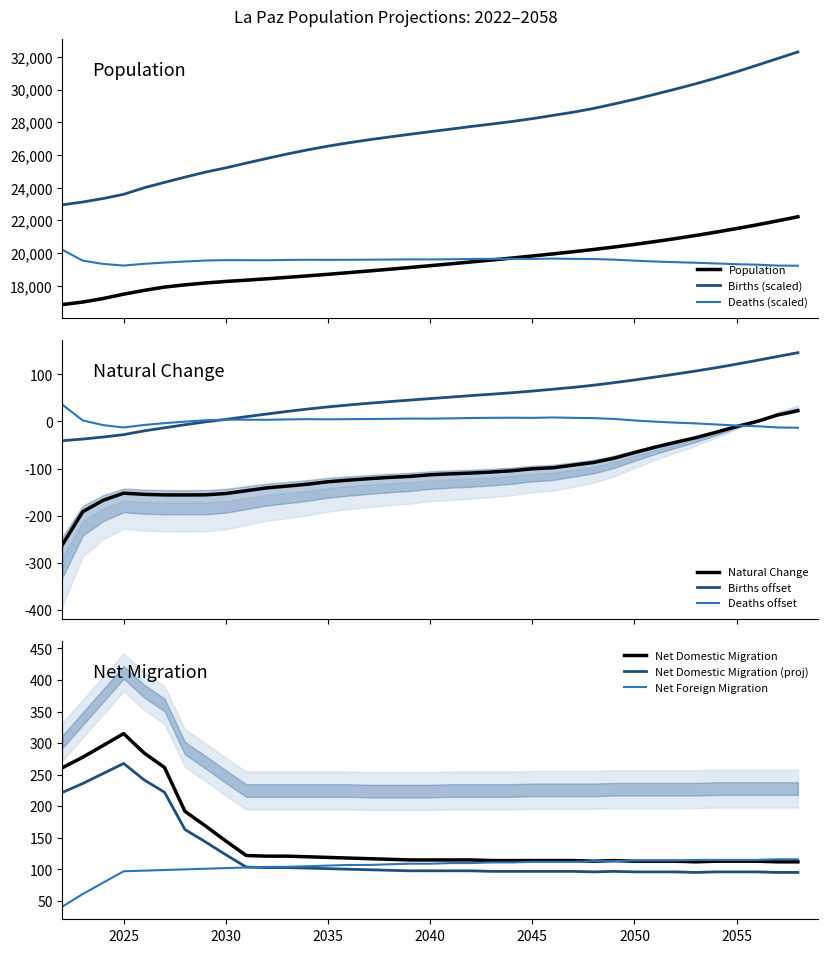

Is the value of Natural Change at 2031 greater than the value of Net Domestic Migration at 2025?

No